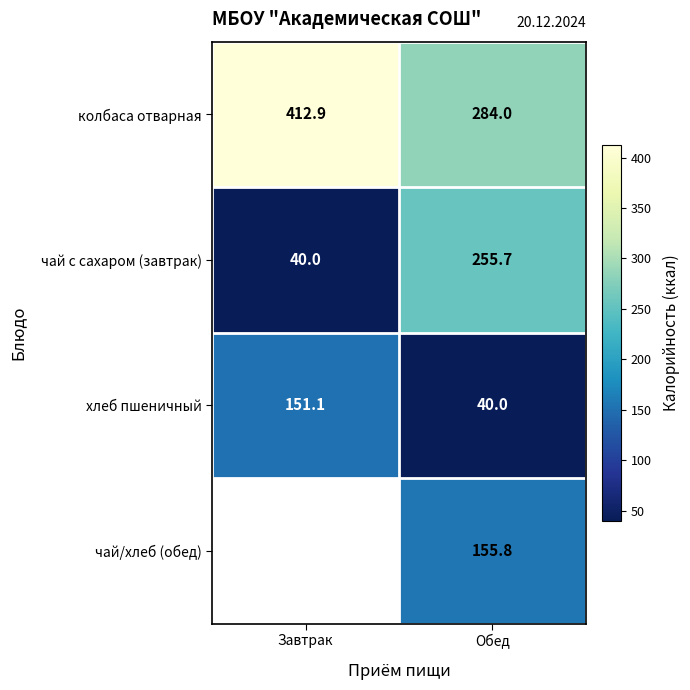

True or false: хлеб пшеничный has a value of 40.0 at Обед.

True